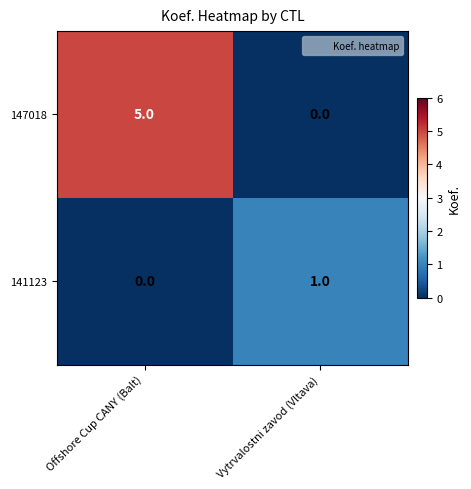

The value of 147018 at Vytrvalostni zavod (Vltava) is -3. True or false?

False